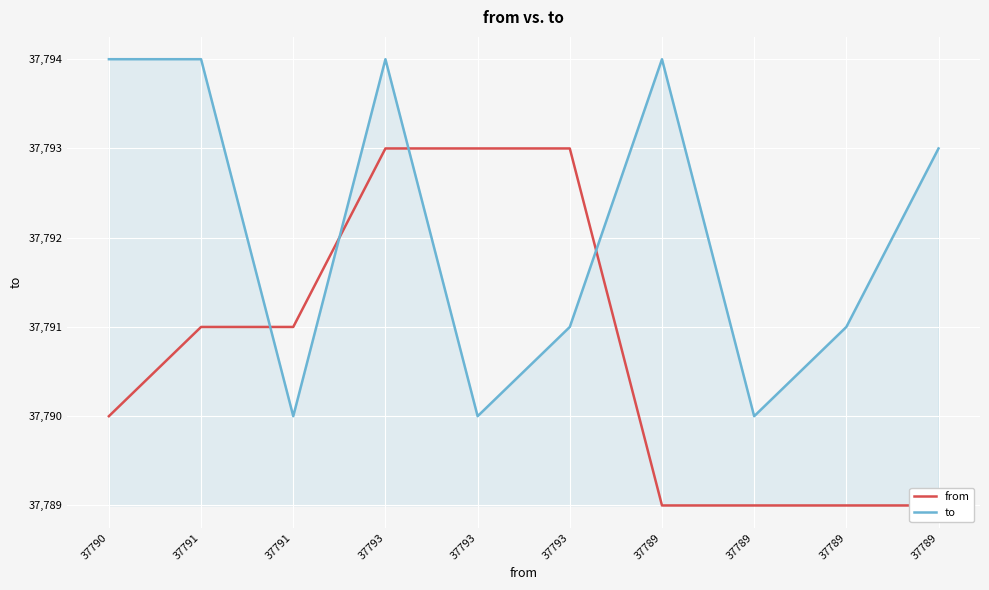

Which category has the highest value in the from series?

37793